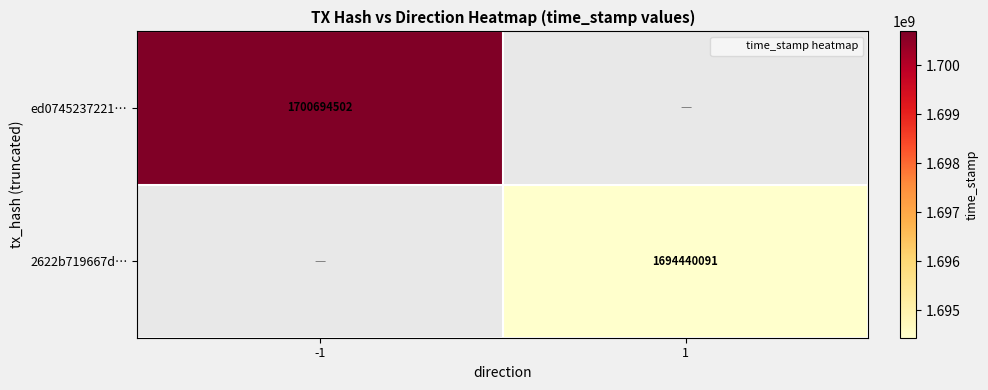

Count the number of categories in the chart.

2